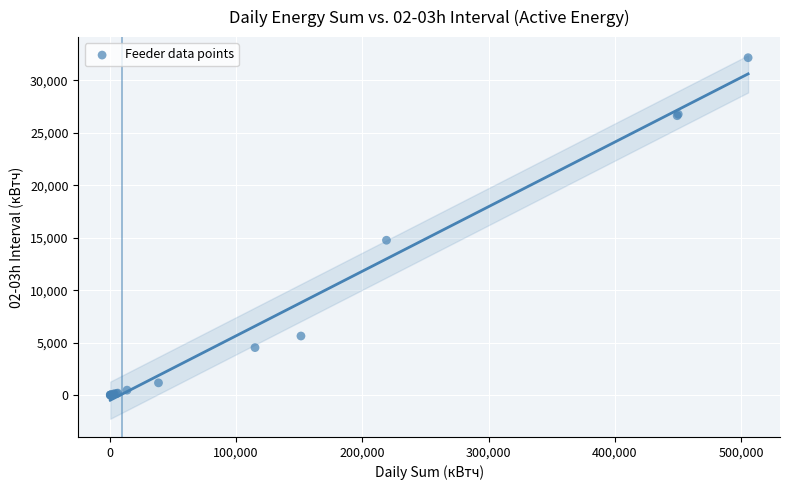

What Y value in the scatter plot is closest to 16078?

14757.6